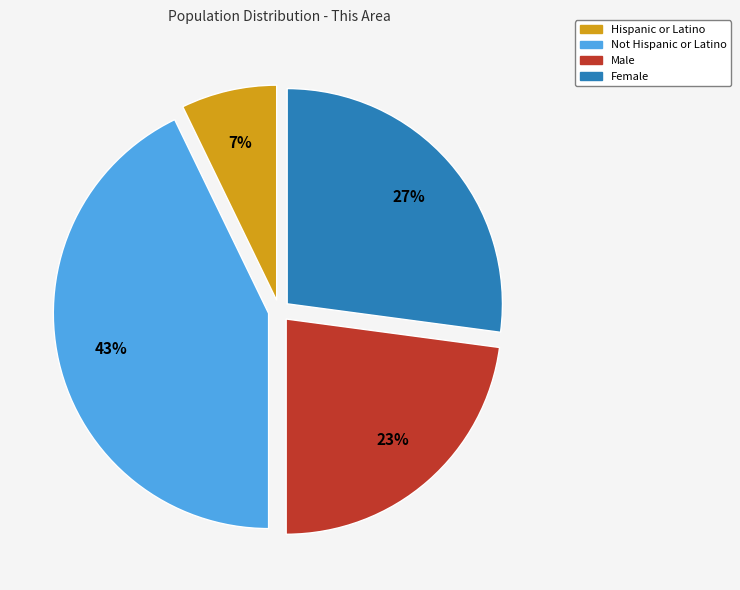

Which slice is the largest?

Not Hispanic or Latino